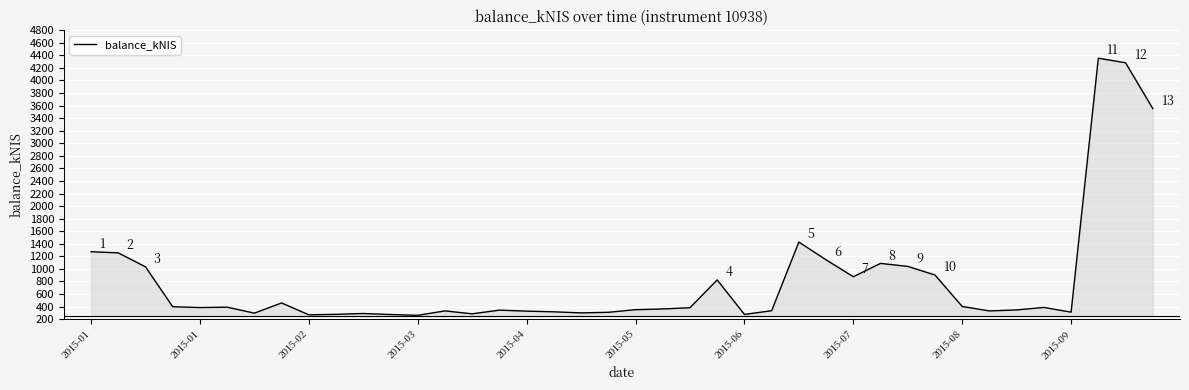

What is the difference between the maximum and minimum values?

4093.4